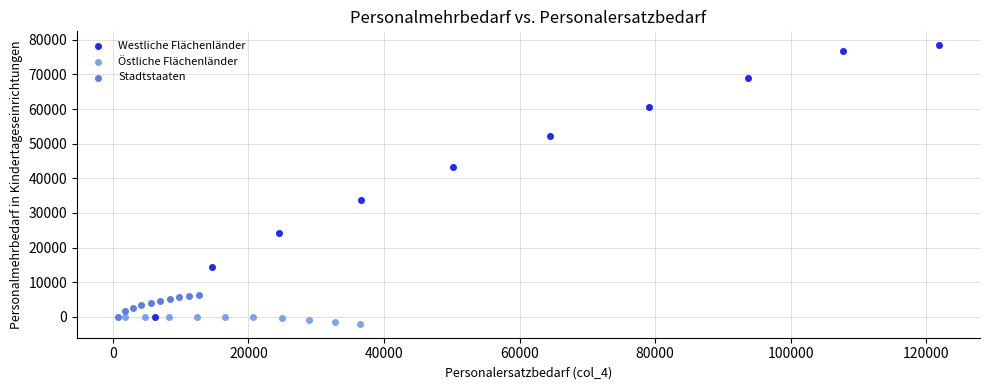

Which series reaches the maximum Y coordinate?

Westliche Flächenländer